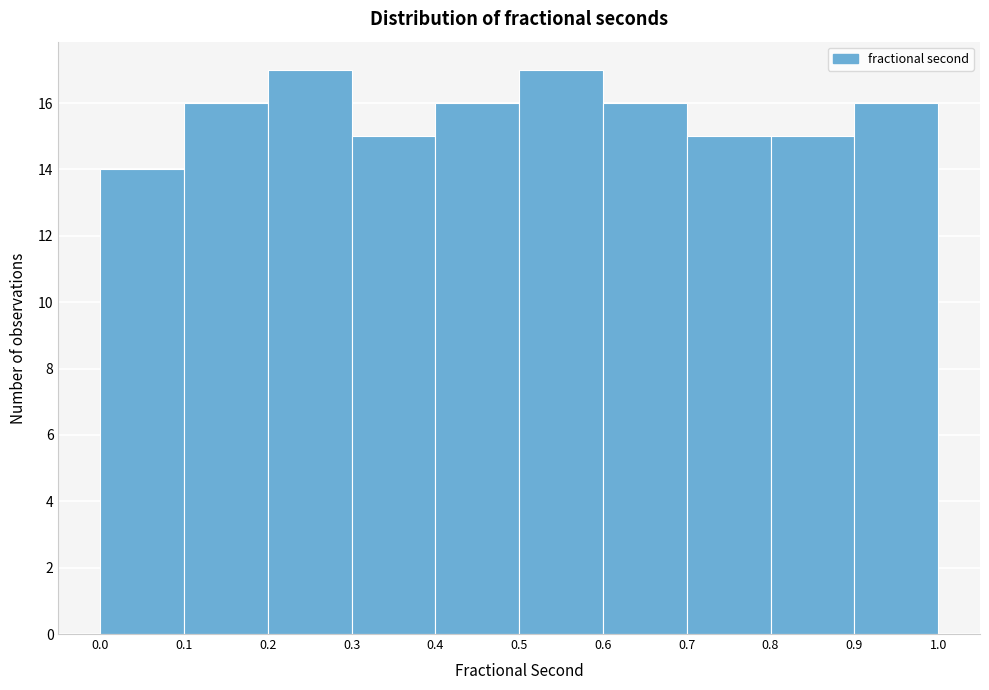

How tall is the bar that spans 0.4 to 0.5 on the x-axis? The values are not printed on the chart, so give them approximately, as read against the axis.

16